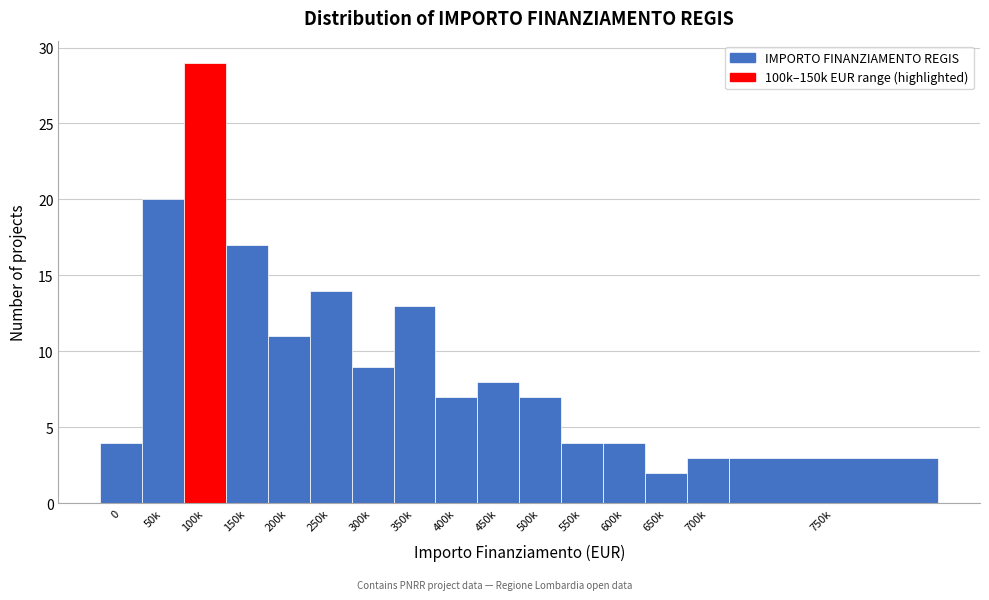

Reading right to left, transcribe all the data shown in this chart.

750k=3	700k=3	650k=2	600k=4	550k=4	500k=7	450k=8	400k=7	350k=13	300k=9	250k=14	200k=11	150k=17	100k=29	50k=20	0=4